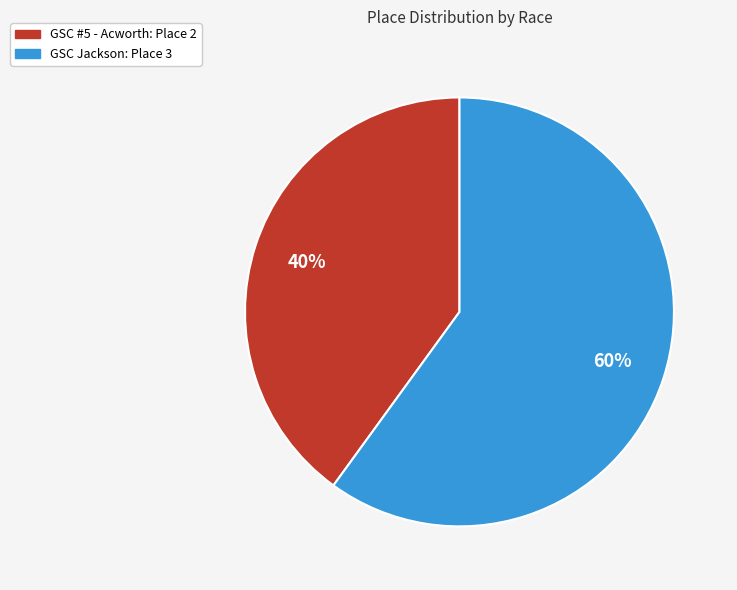

True or false: GSC #5 - Acworth accounts for 40% of the total.

True